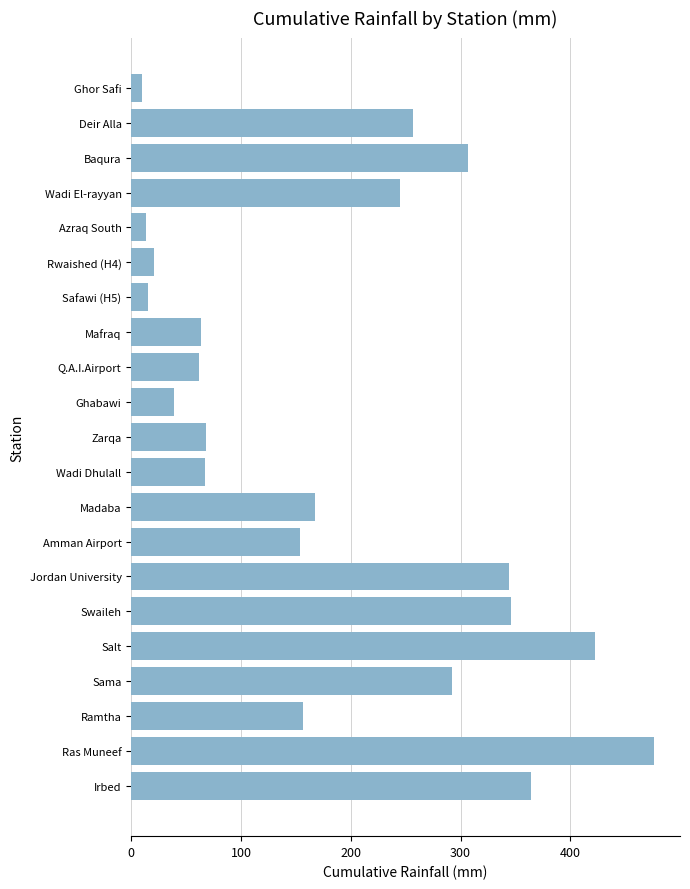

What is the average value?

185.1